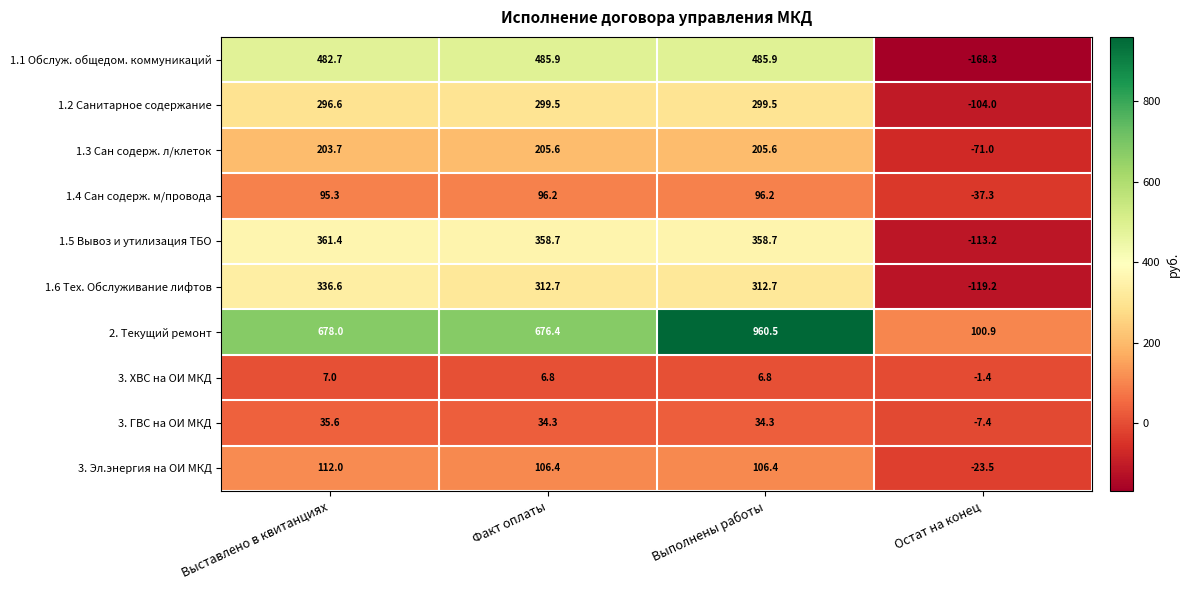

How many negative values does the 3. ГВС на ОИ МКД series have?

1